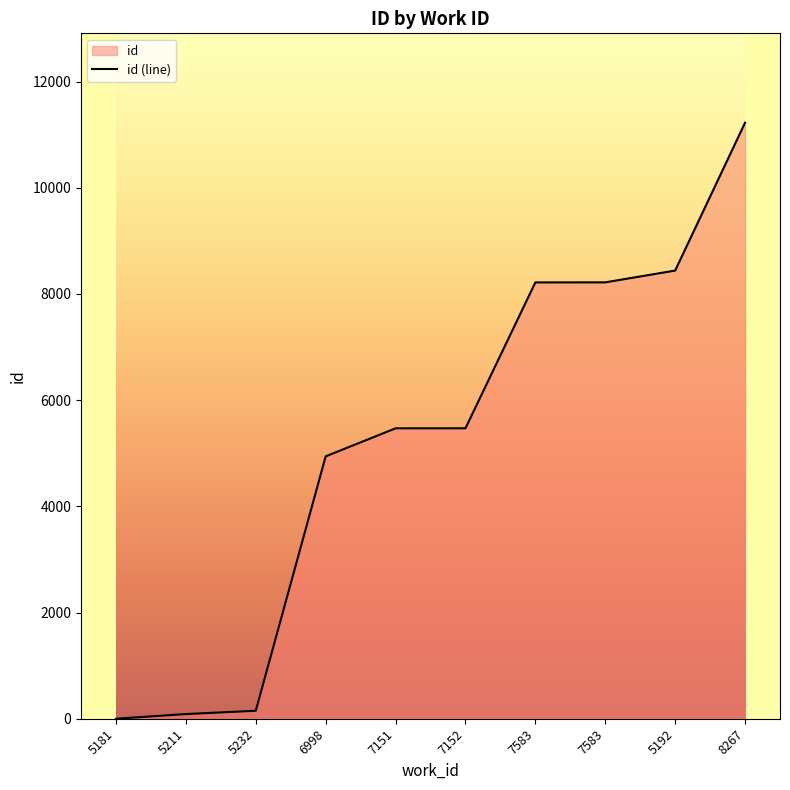

What is the sum of the values at 7583 and 7152?

13687